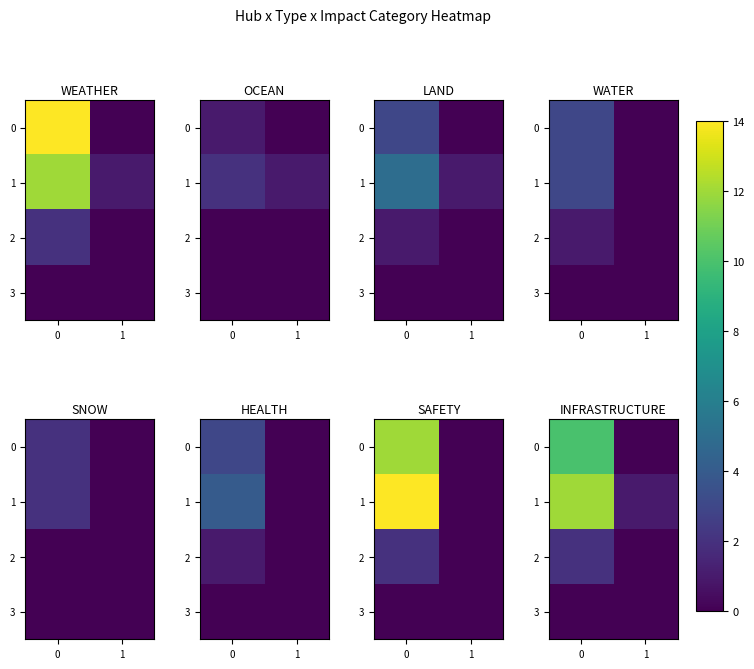

Which series has the widest spread of values?

1